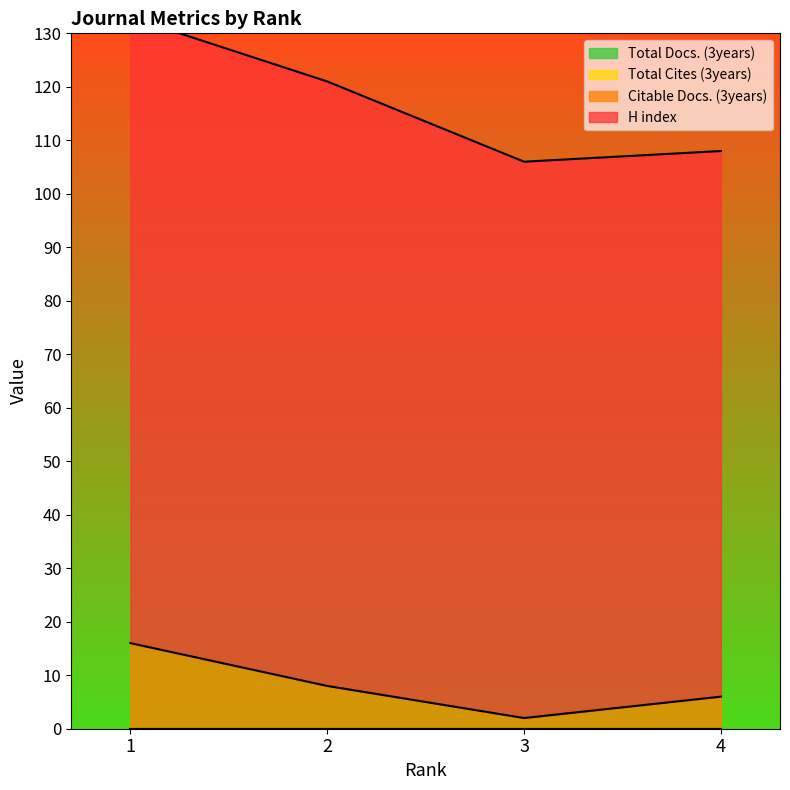

What is the lowest value of the H index series?

102